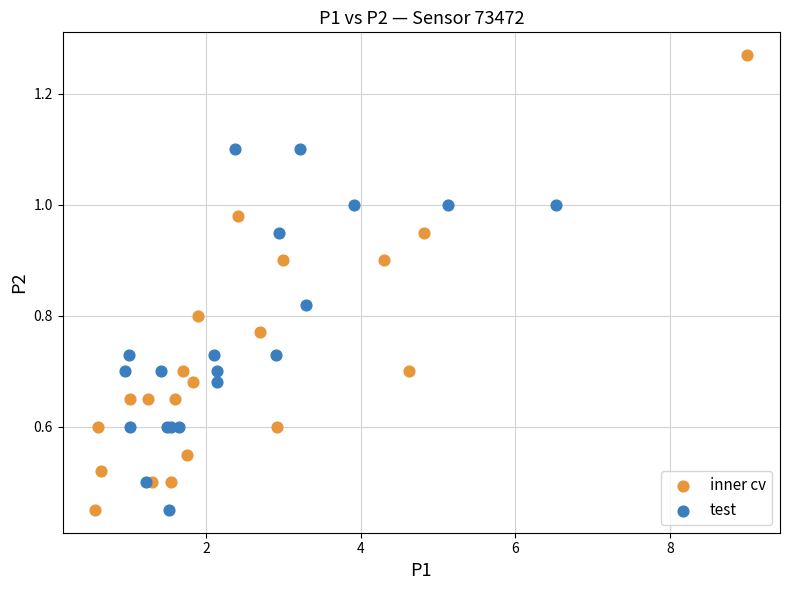

Which series contains the highest Y value?

inner cv